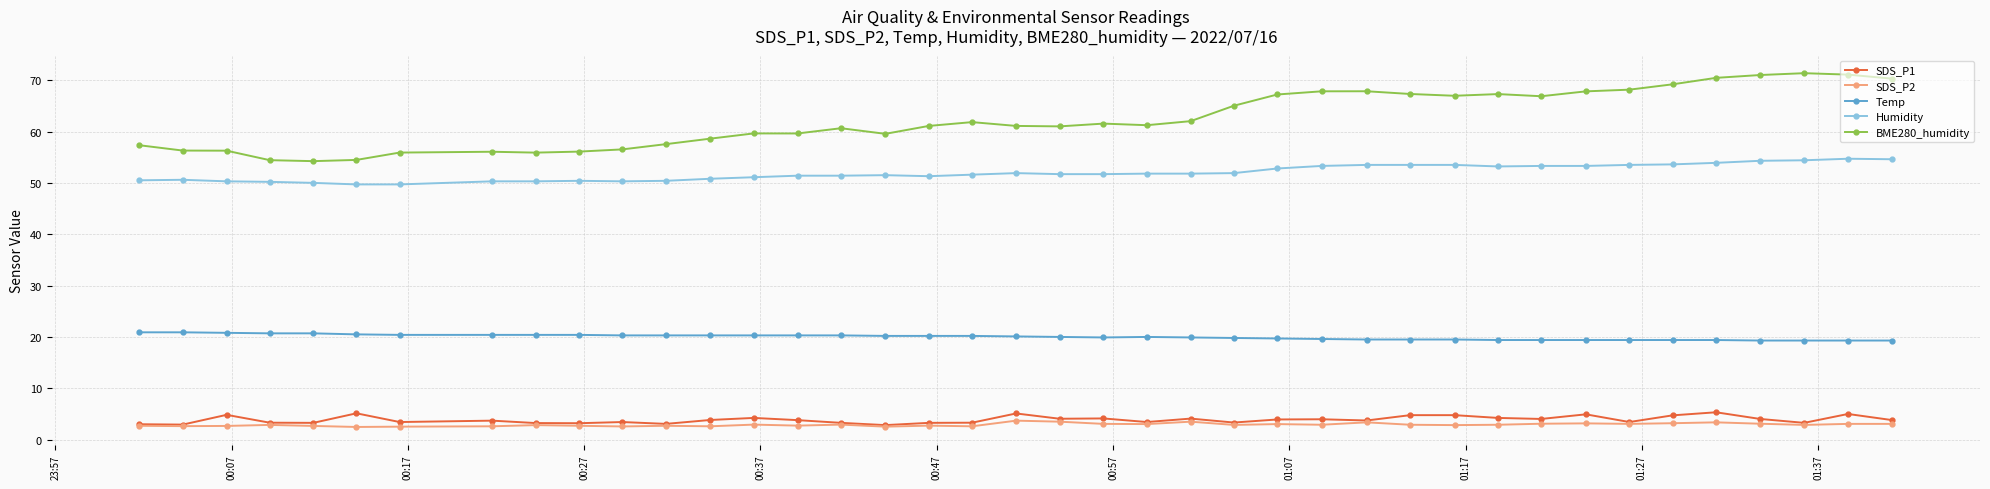

True or false: Humidity and SDS_P1 intersect in this chart.

False